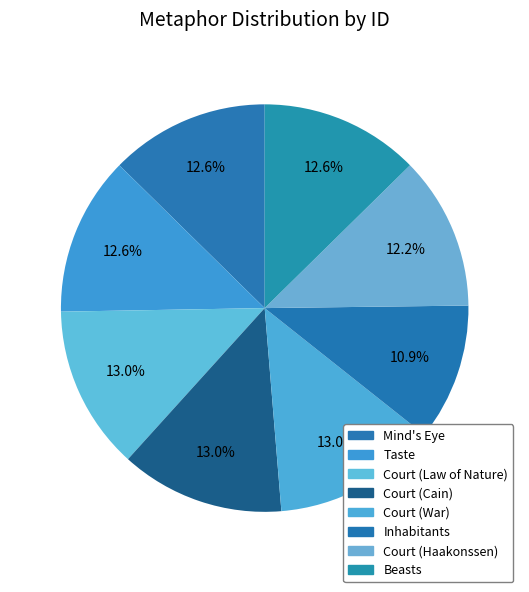

How many slices are in this pie chart?

8